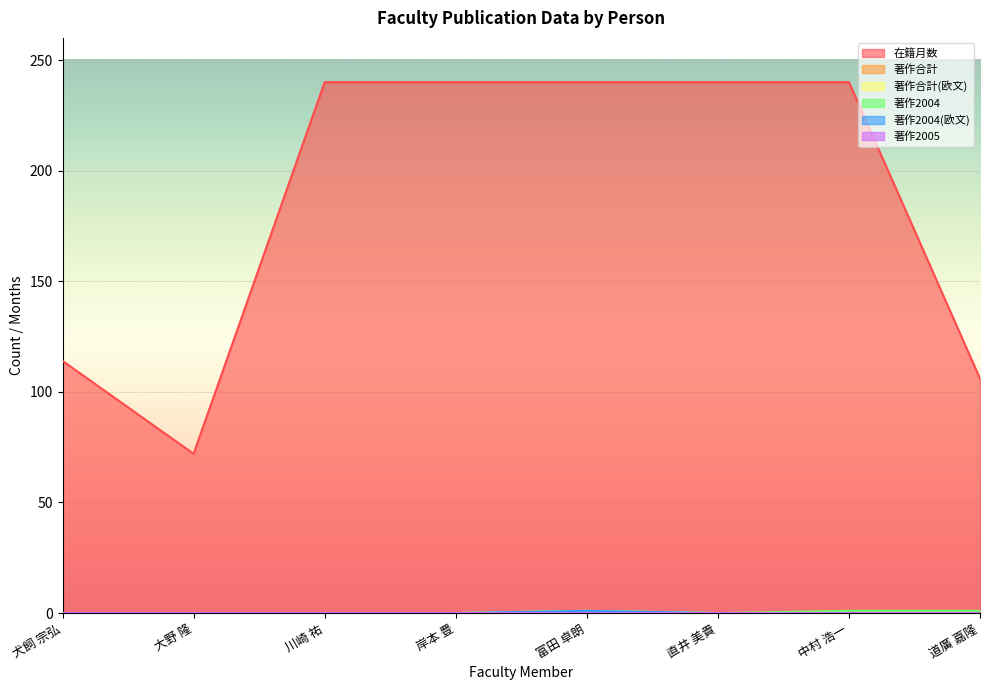

How many 著作合計(欧文) values are between 0 and 1?

8